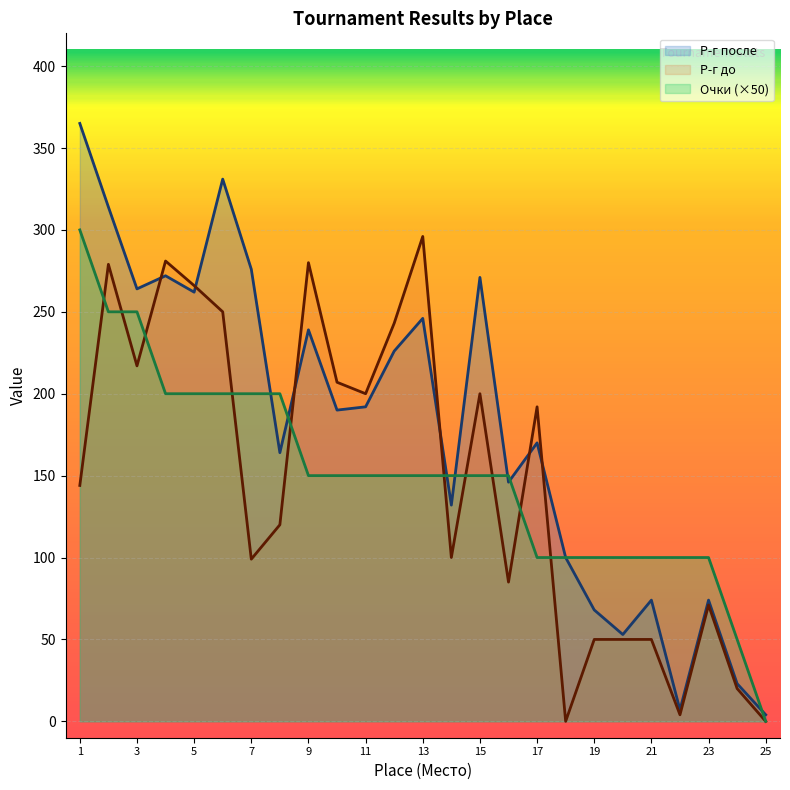

Where do Очки and Р-г до first cross each other?

1 and 2